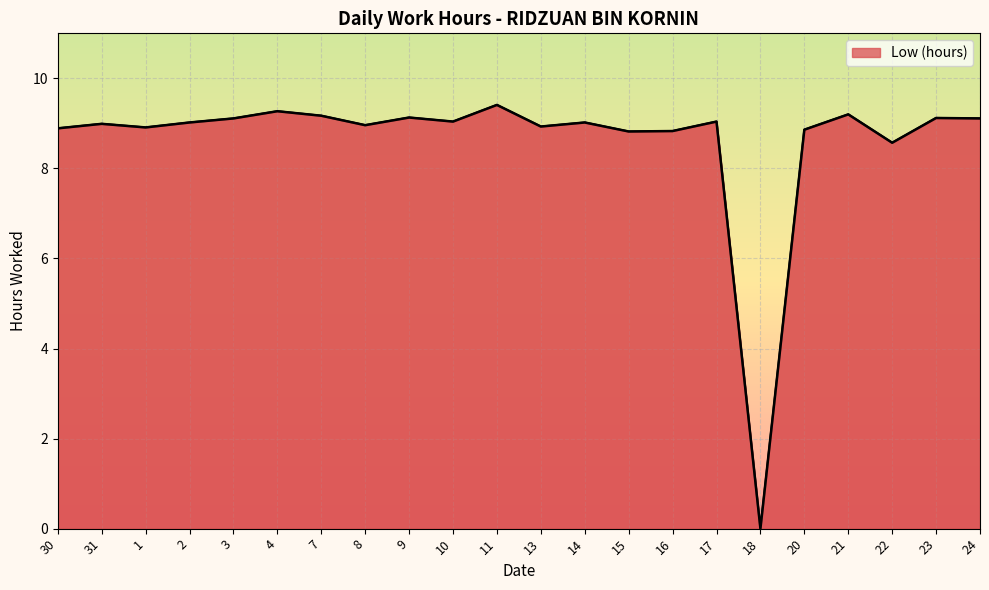

What position from the left is 3?

5